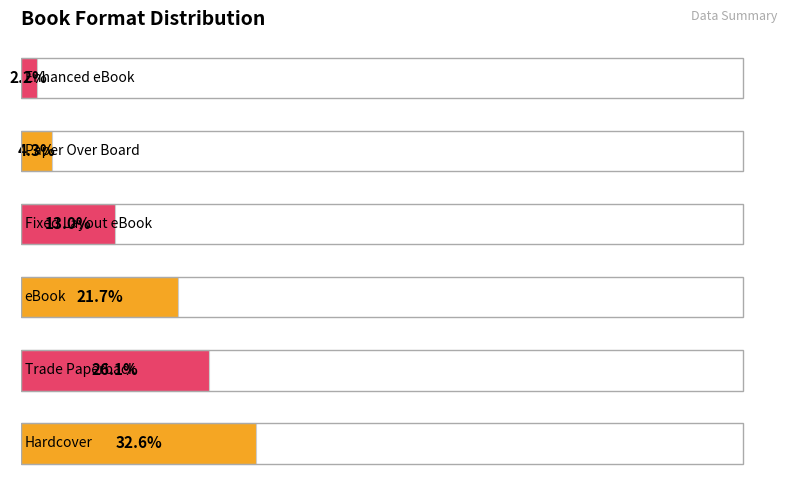

What is the average value?

16.7